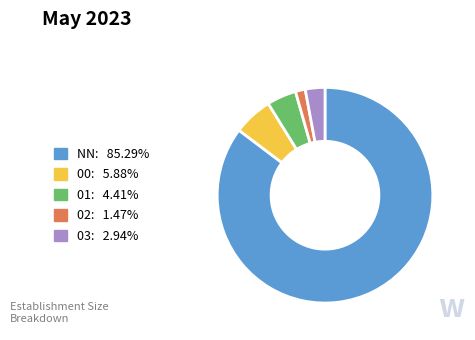

What is the ratio of the value at 00 to the value at 02?

4.0